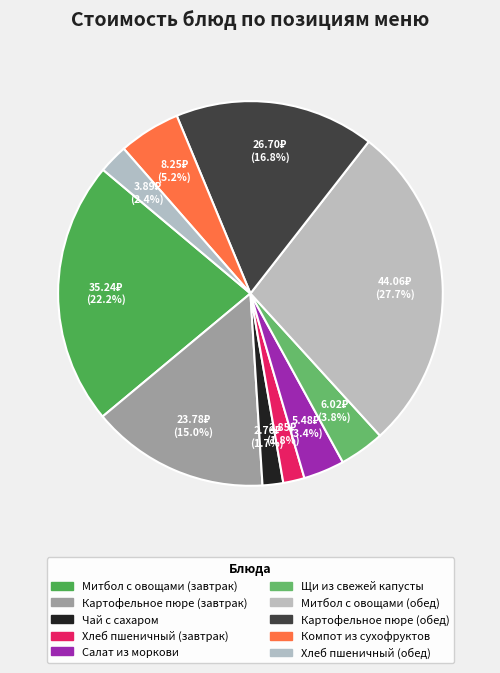

To the nearest percent, what is the average slice percentage?

10%